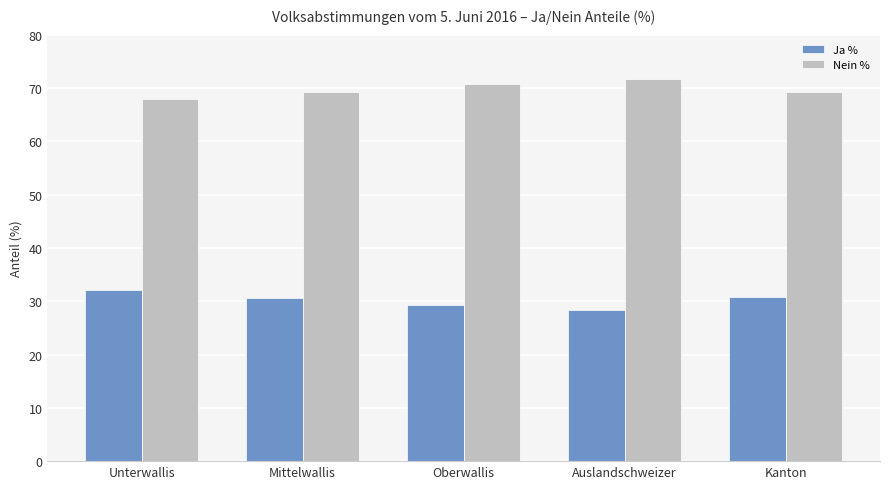

List the series in order of their overall mean, highest first.

Nein %, Ja %